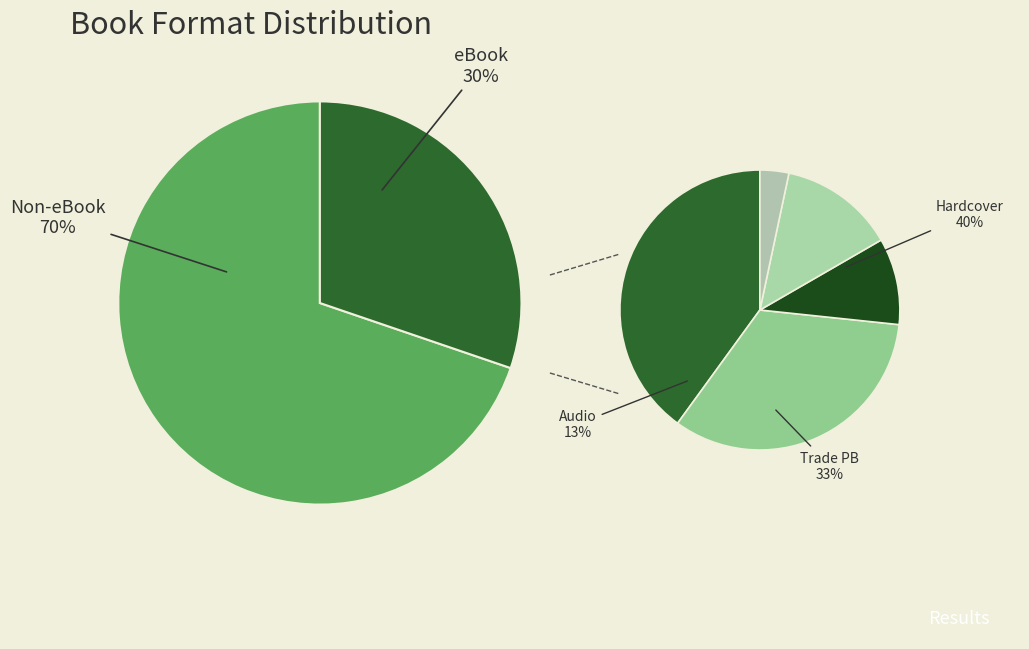

Which has a higher value, Audio Download or Paper Over Board?

Audio Download